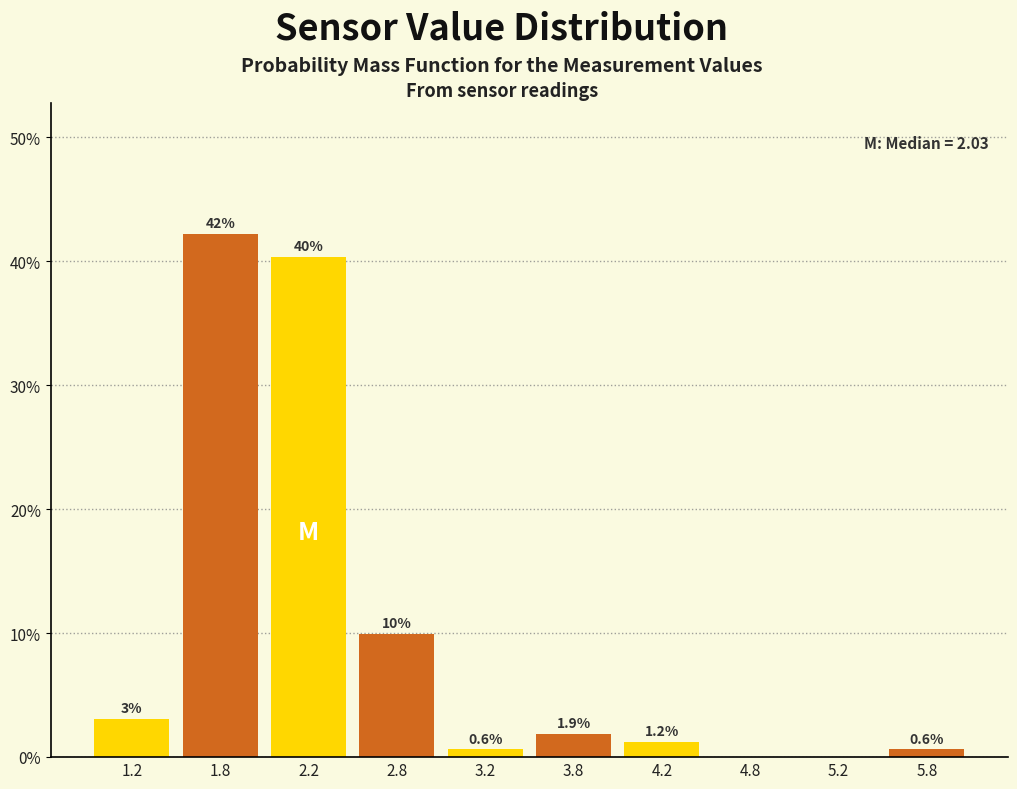

Over which range of the x-axis is the bar tallest?

1.5 to 2.0